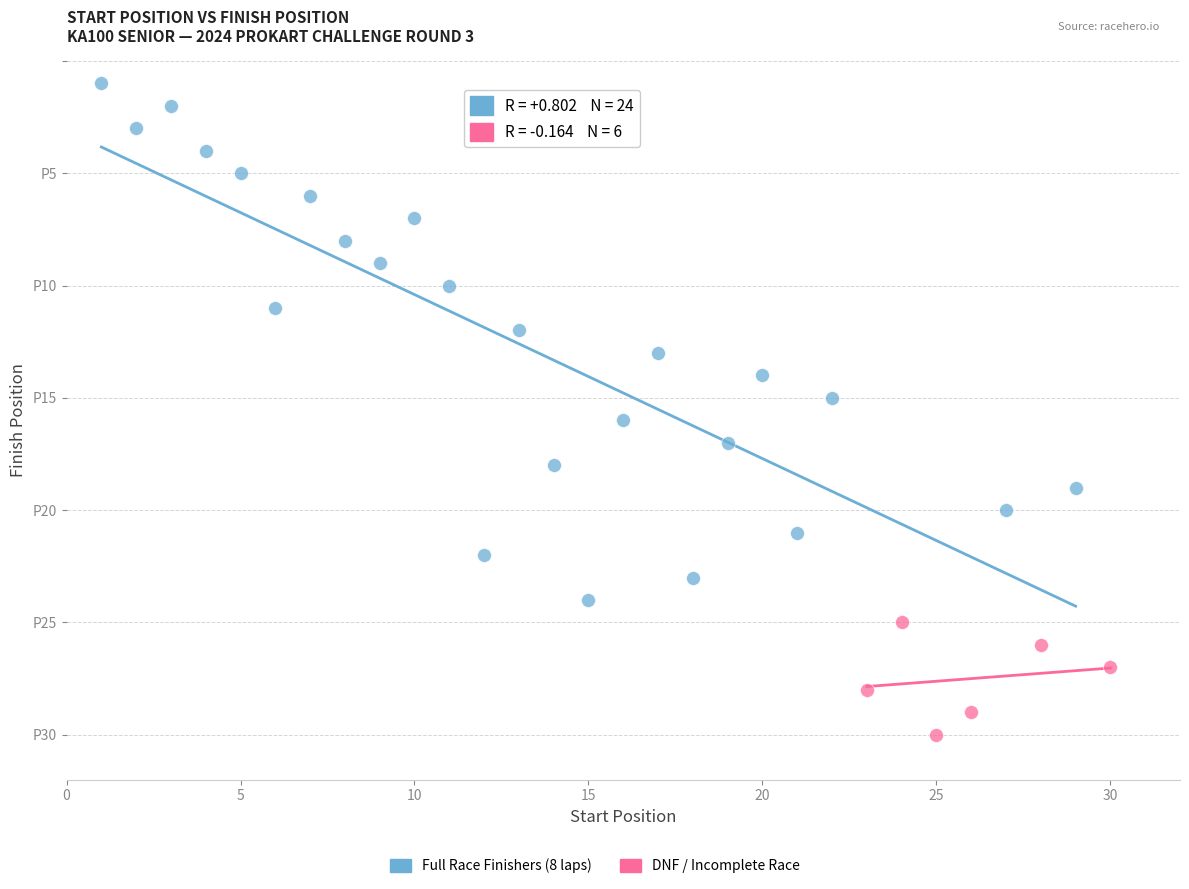

Which series reaches the minimum Y coordinate?

Full Race Finishers (8 laps)